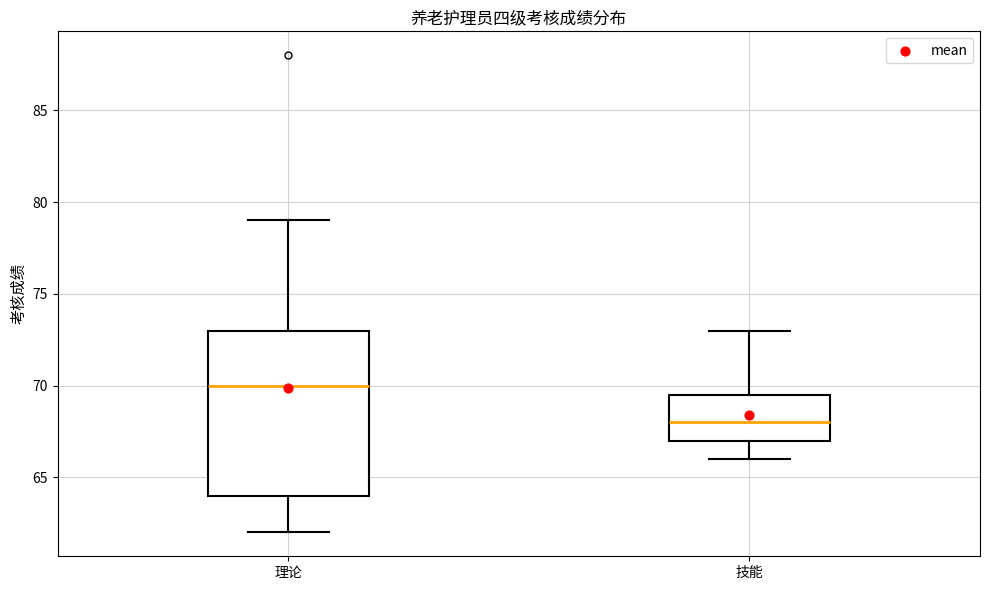

Reading left to right, transcribe this box plot: for each box, give where its median line is, the range the box spans, and where its two whiskers end, as read against the y-axis. The values are not printed on the chart, so give them approximately, as read against the axis.

理论: median 70.0, box 64.0 to 73.0, whiskers 62.0 to 79.0
技能: median 68.0, box 67.0 to 69.5, whiskers 66.0 to 73.0